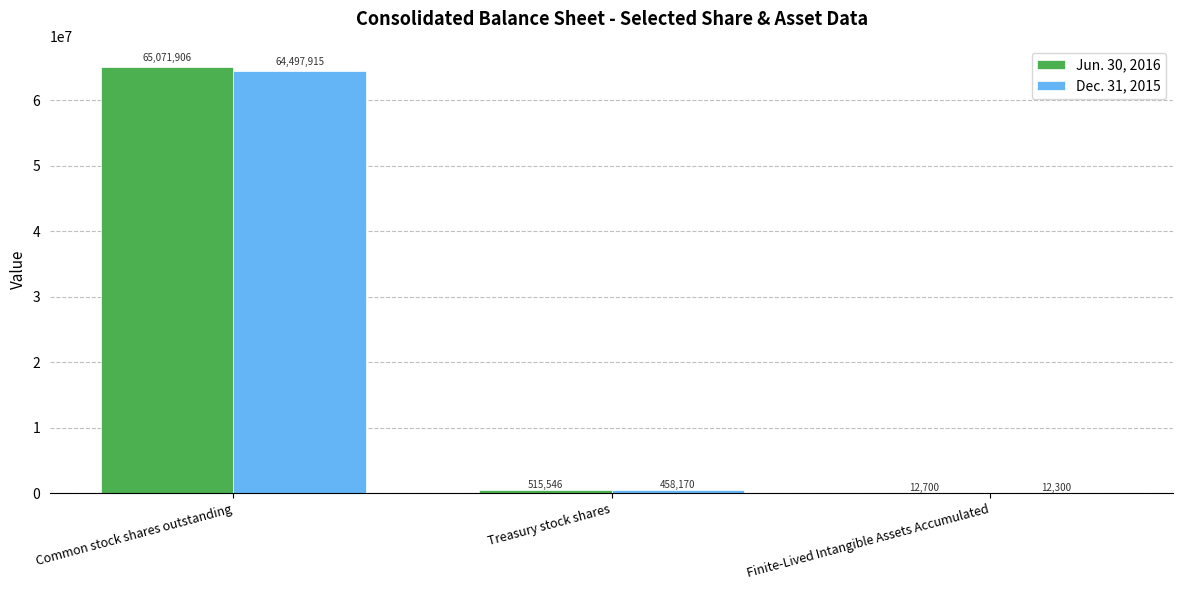

At which category does the chart reach its peak across all series?

Common stock shares outstanding